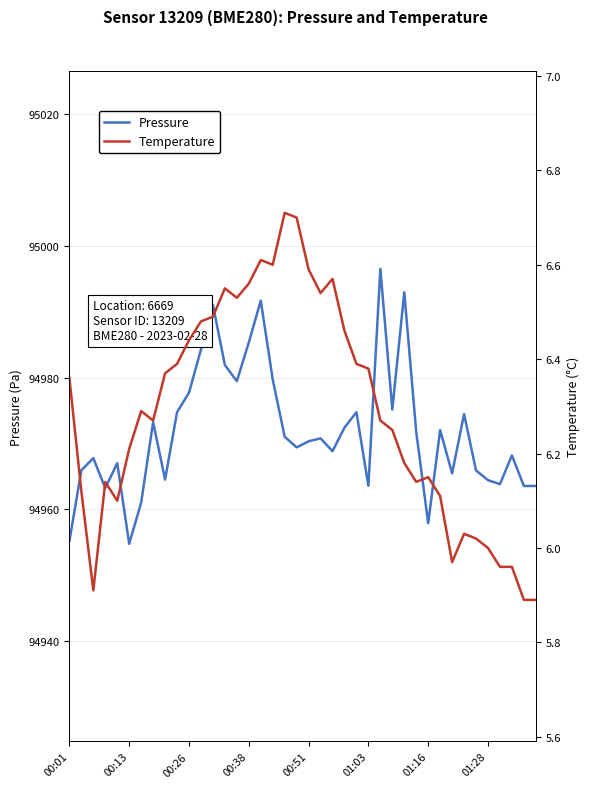

What is the minimum value shown in the chart?

5.9